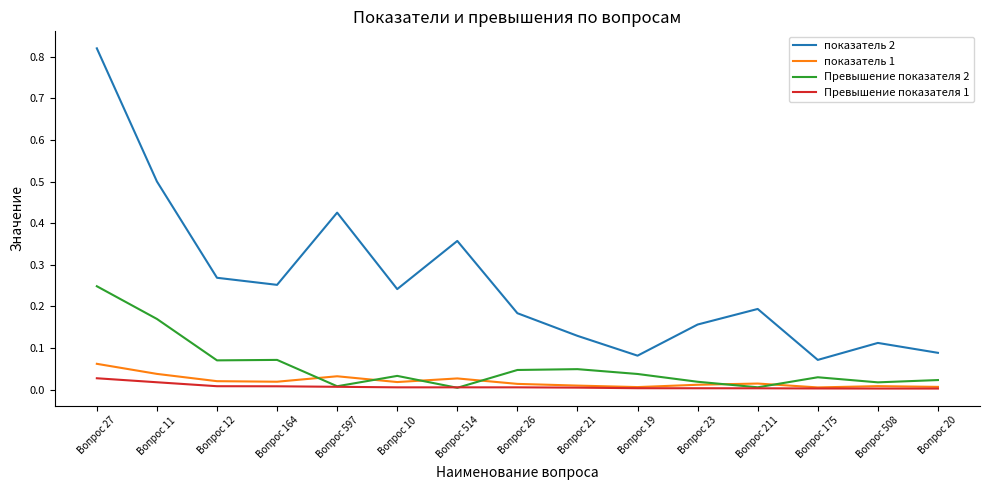

At which category is the sum across all series the highest?

Вопрос 27